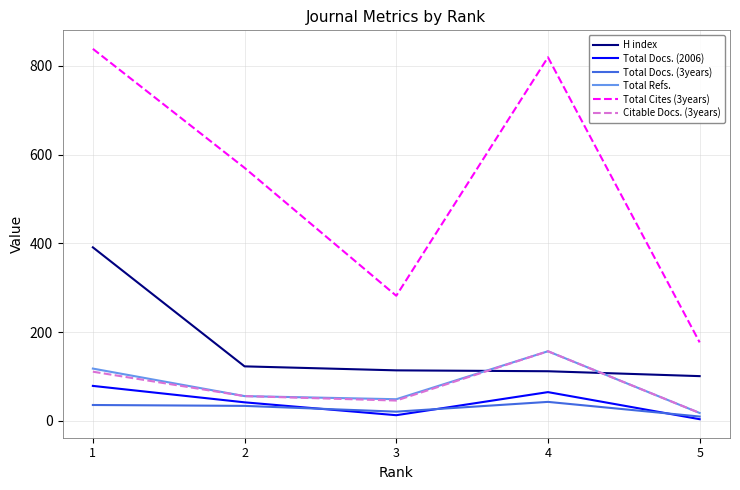

True or false: Total Docs. (2006) and Total Cites (3years) intersect in this chart.

False